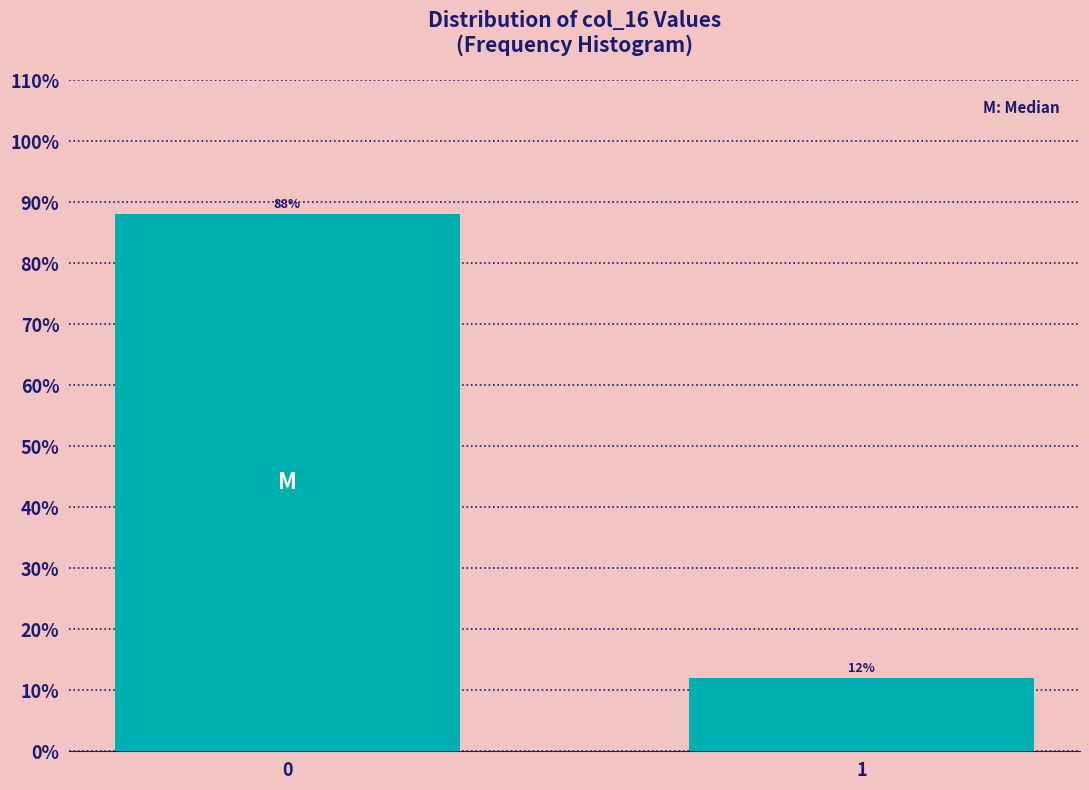

Reading right to left, what are all the values shown in this chart?

1=12.0	0=88.0